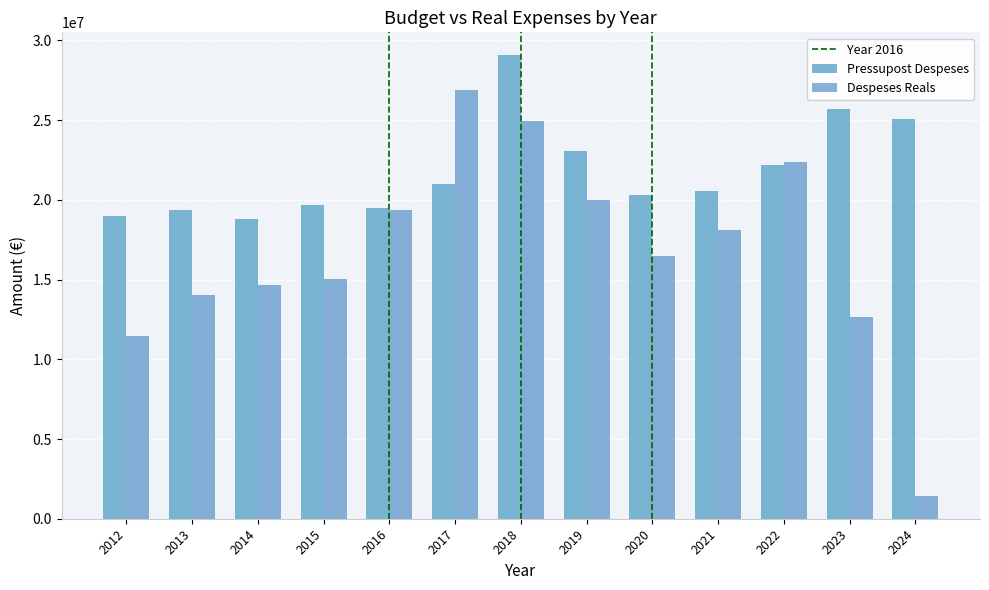

Rank the series at 2020 from highest to lowest value.

Pressupost Despeses, Despeses Reals